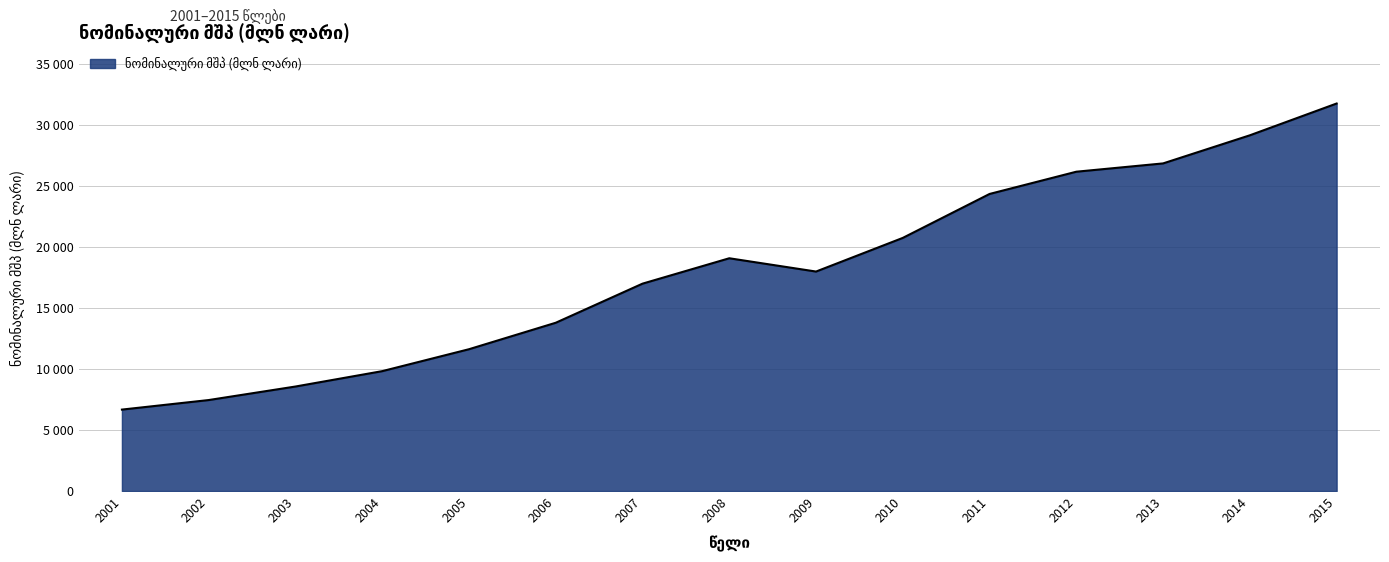

Which category has the highest value across all series?

2015